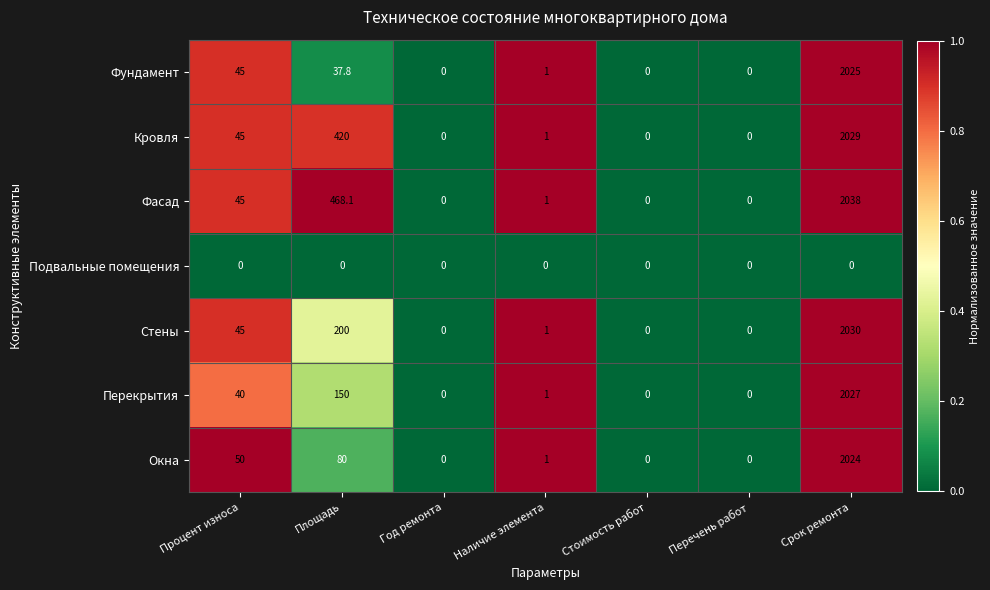

The value of Стены at Наличие элемента is 0.5. True or false?

False